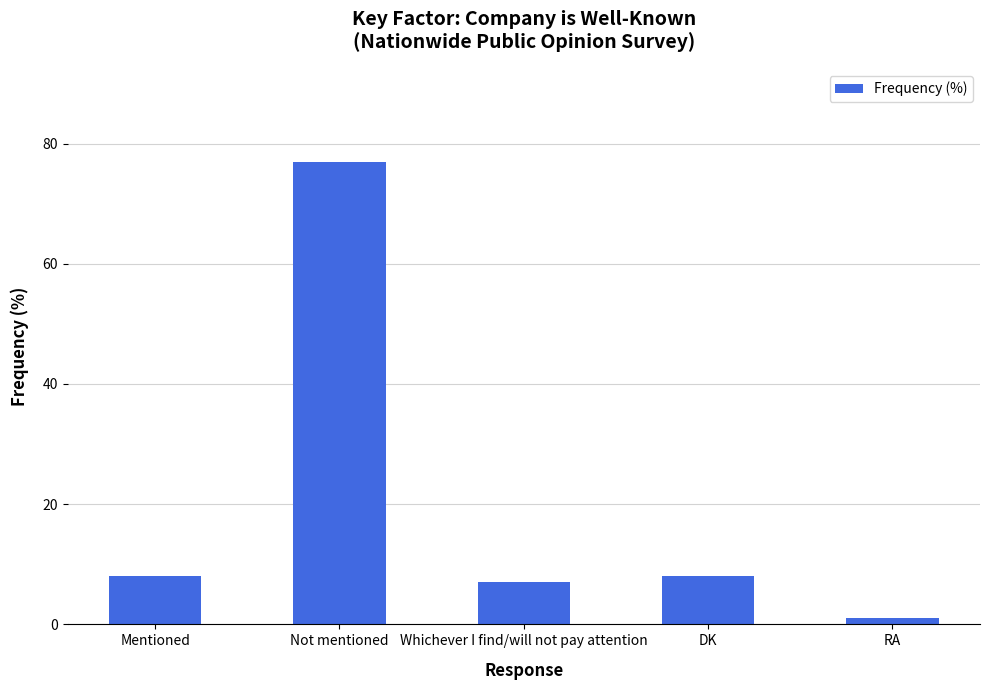

Is it true that the value at Not mentioned is 77?

True